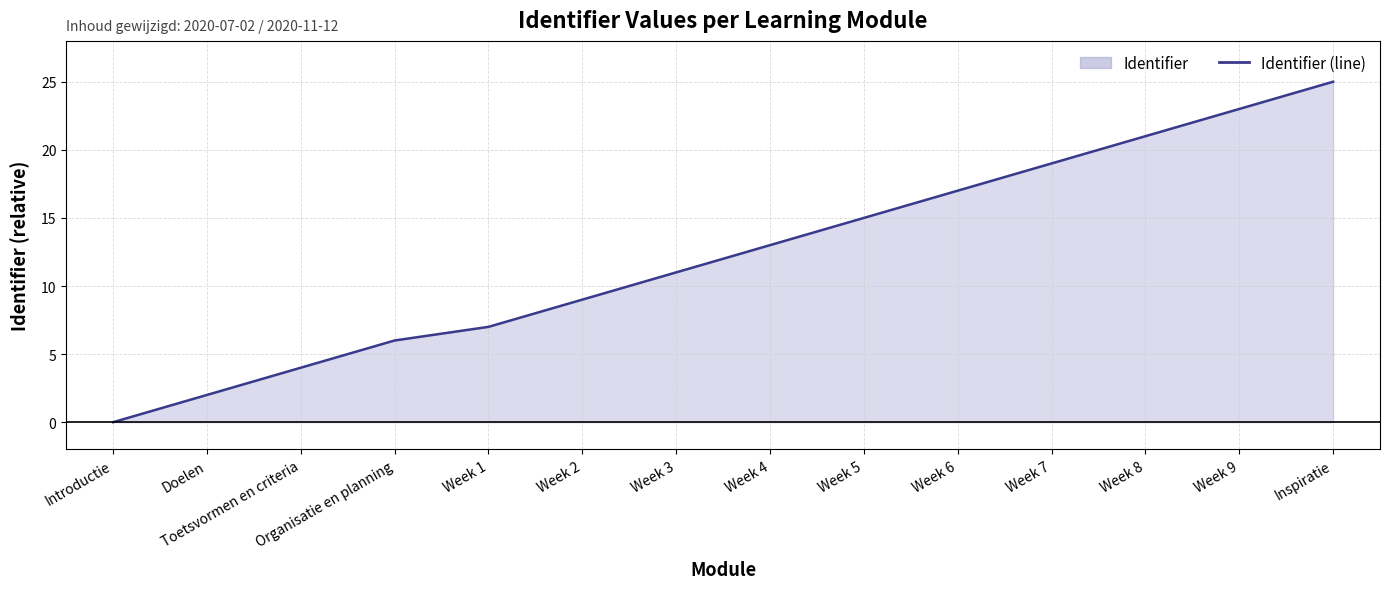

What is the difference between the values at Week 9 and Week 1?

16